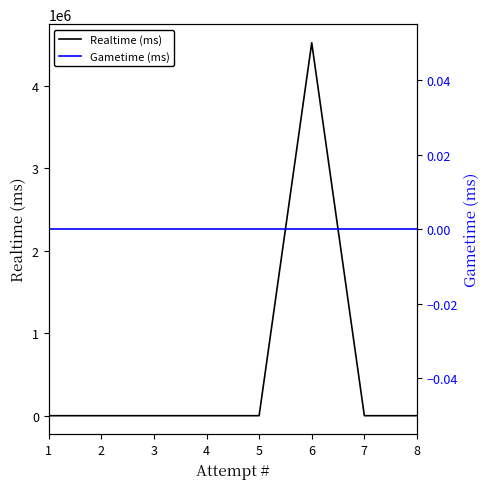

Which series has the largest total across all categories?

Realtime (ms)